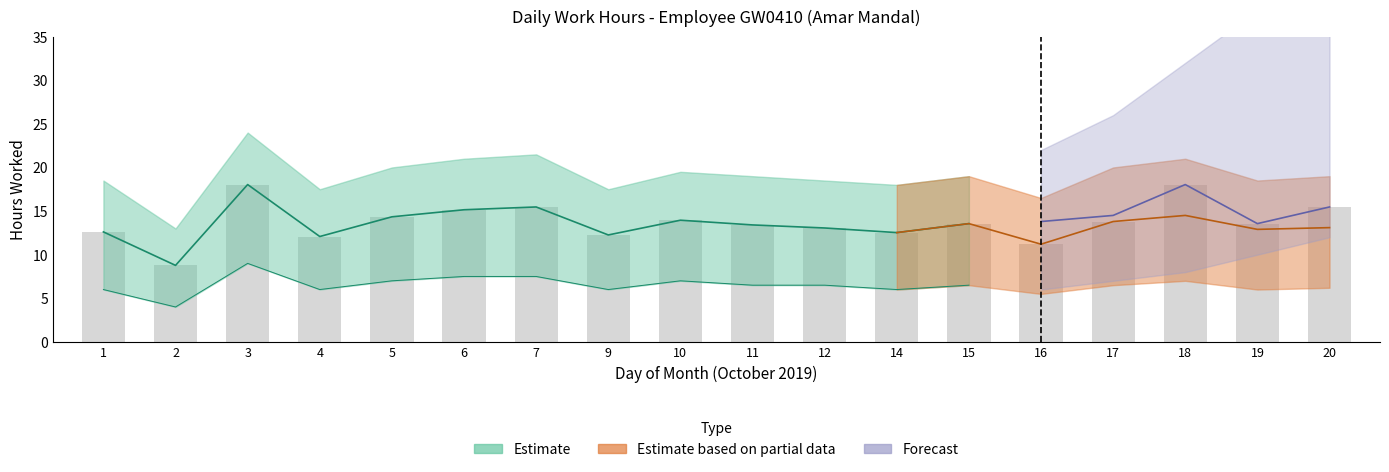

What is the sum of all values?

247.3